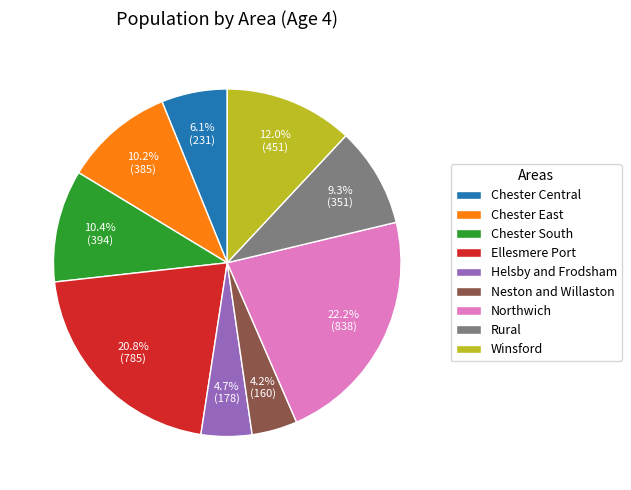

Count the number of slices in the pie.

9